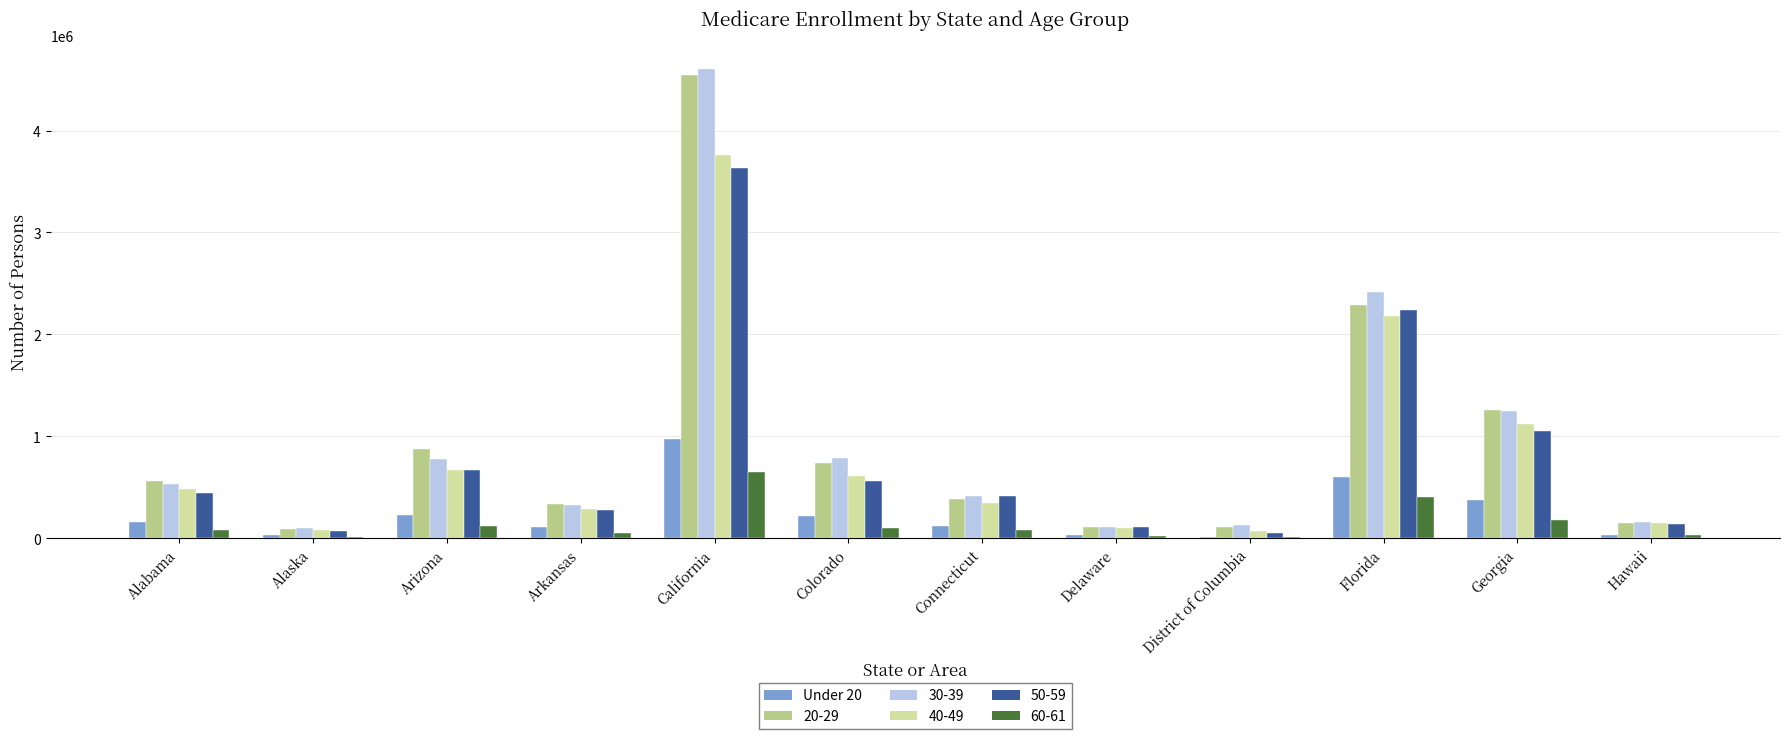

Are the bars grouped side by side (vs. stacked)?

Yes